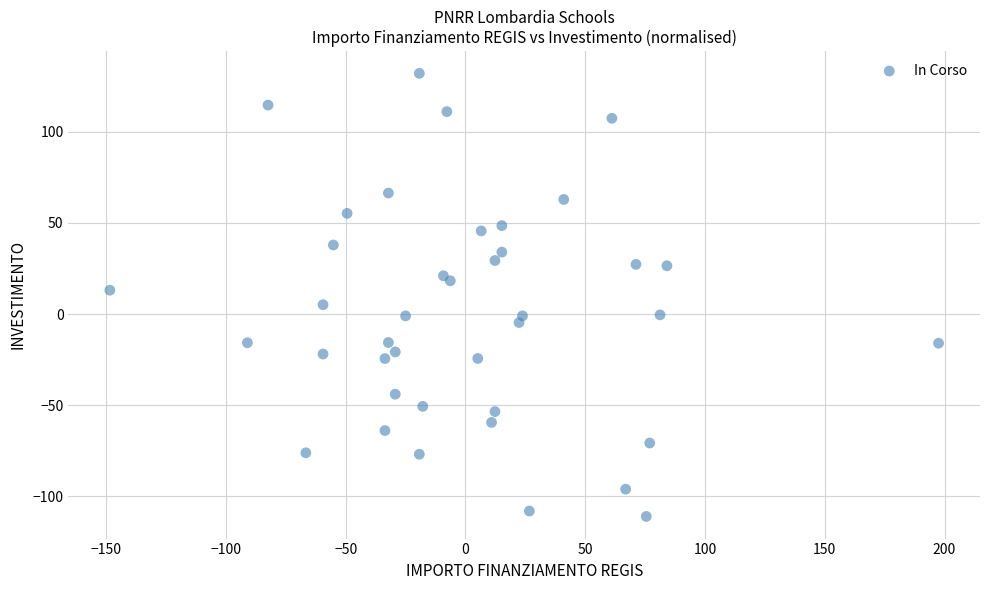

What is the range of X values (max minus min)?

345.9